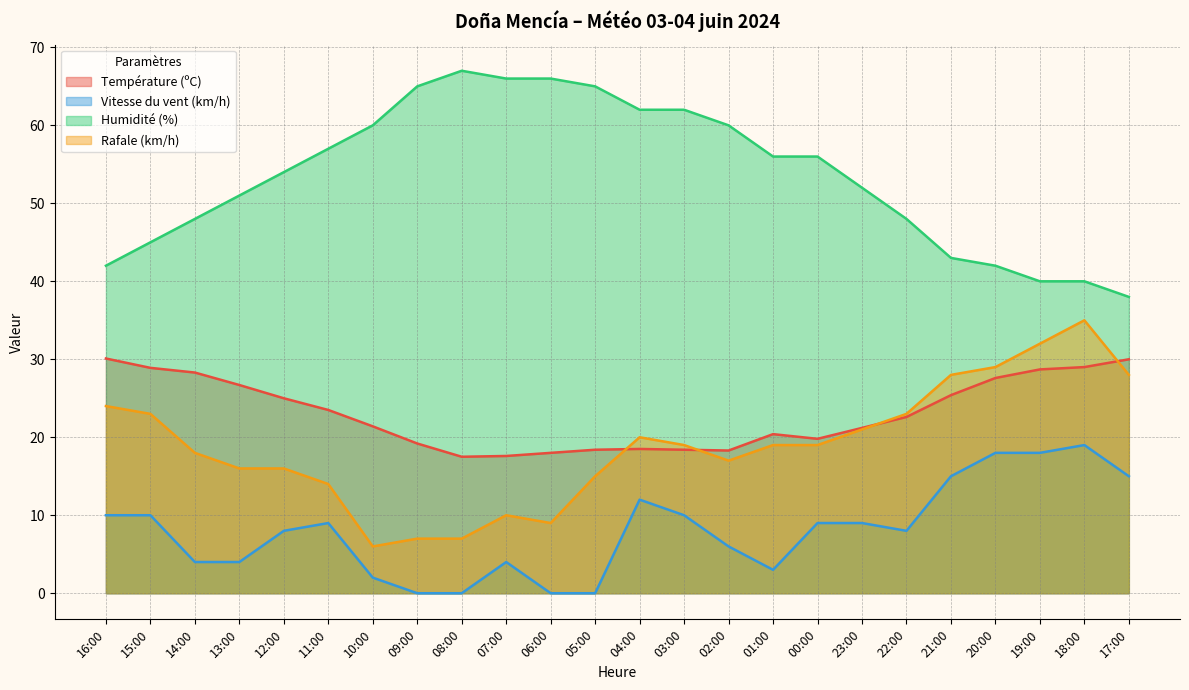

The value of Rafale (km/h) at 13:00 is 16.0. True or false?

True